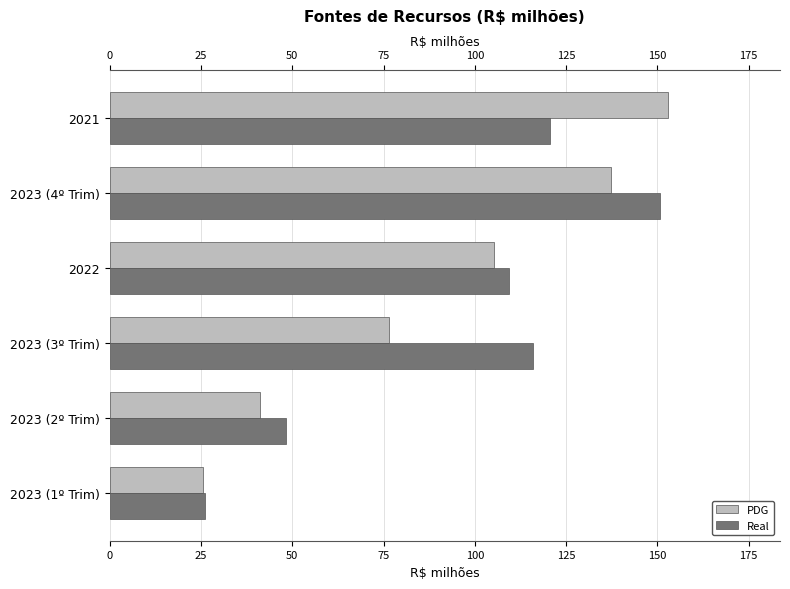

The PDG series shows 199.7 at 2023 (4º Trim). True or false?

False